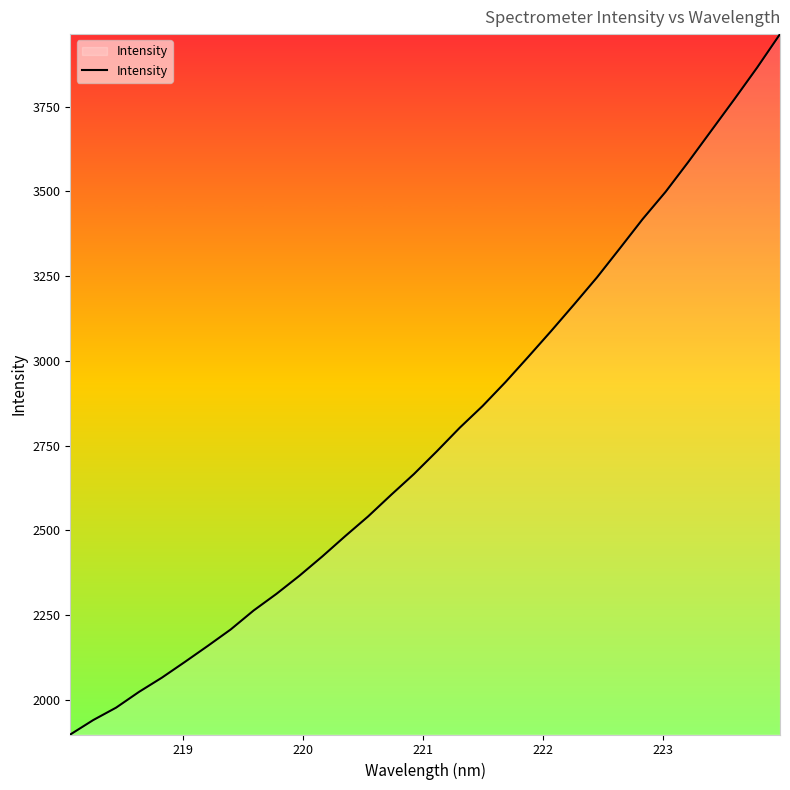

What is the difference between the maximum and minimum values?

2066.2